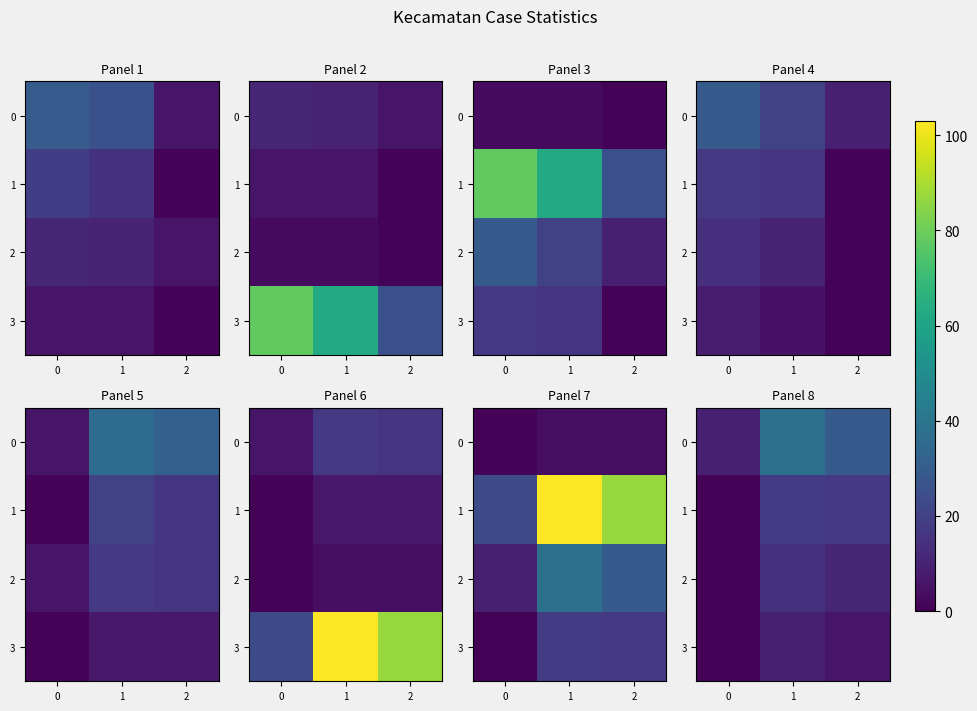

What is the difference between the maximum and minimum values in the 3 series?

8